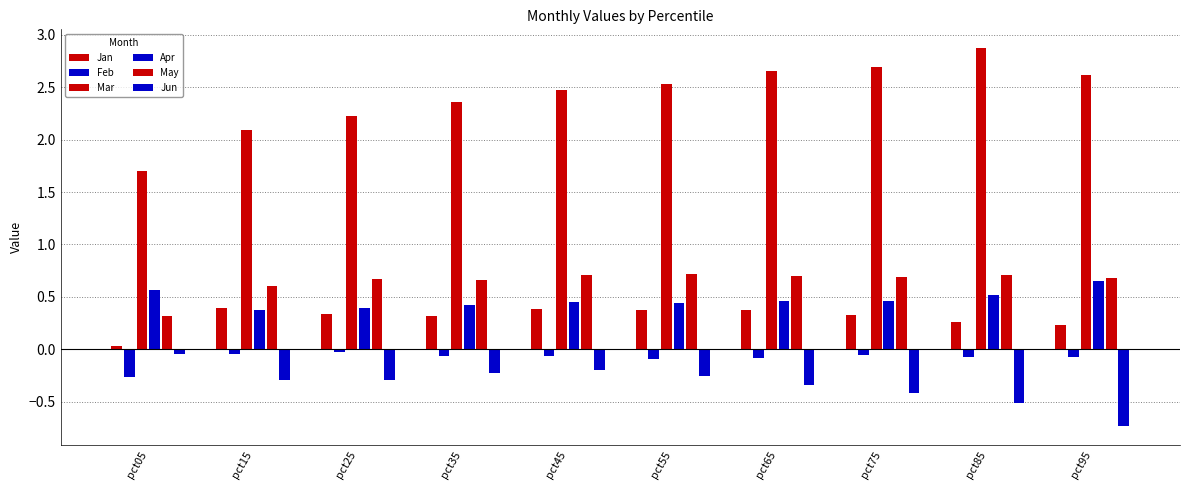

What is the difference between the Mar values at pct35 and pct15?

0.3